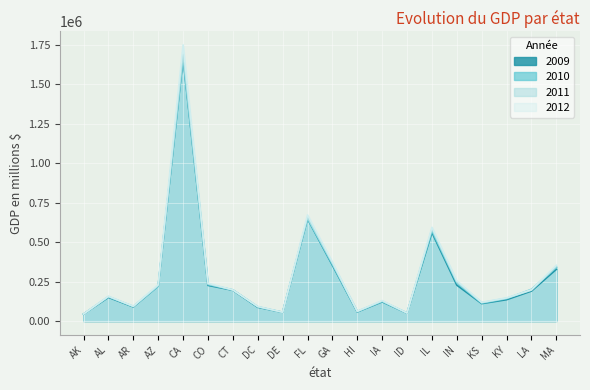

Does the chart display data point markers on the line(s)?

No